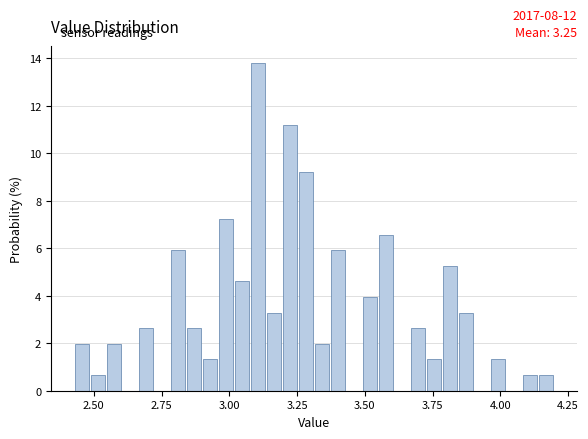

Around what value on the x-axis is the tallest bar? Give the approximate position of its centre, as read against the axis.

3.10